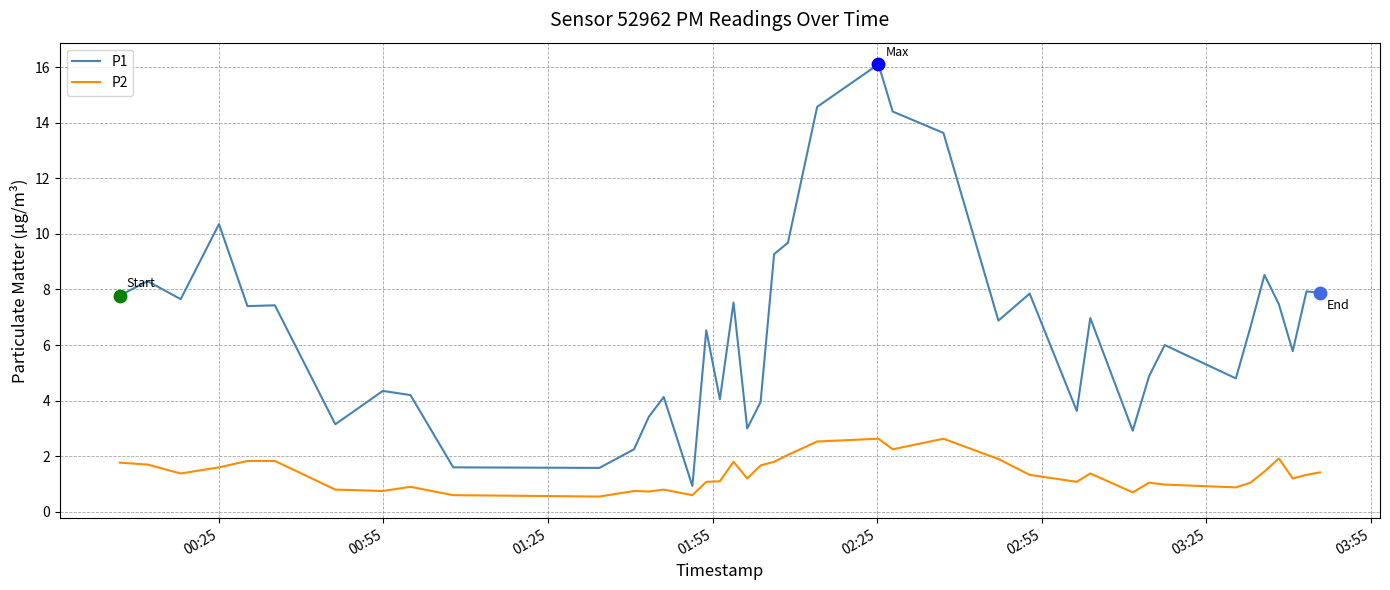

Which series has the largest range (max minus min)?

P1